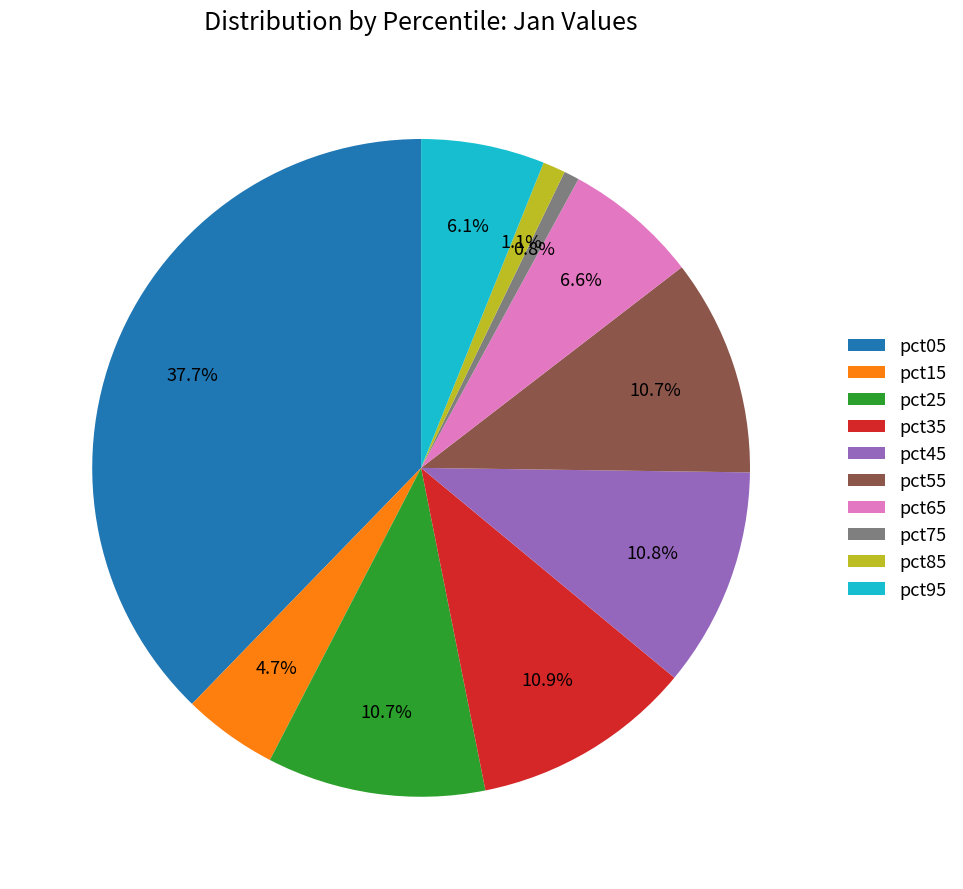

To the nearest percent, what is the difference between the largest and smallest slice percentages?

37%